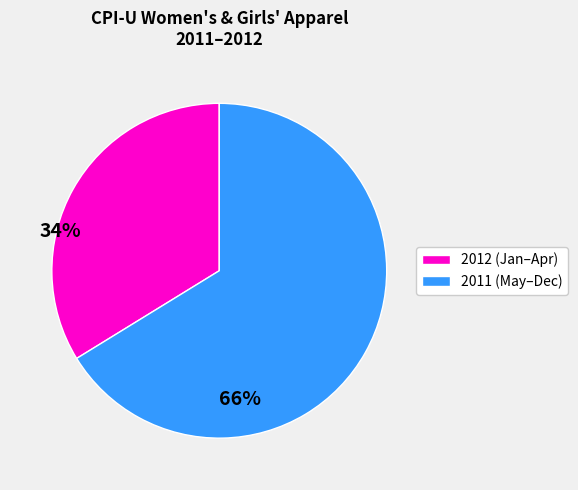

Is there any slice that represents more than half of the pie?

Yes